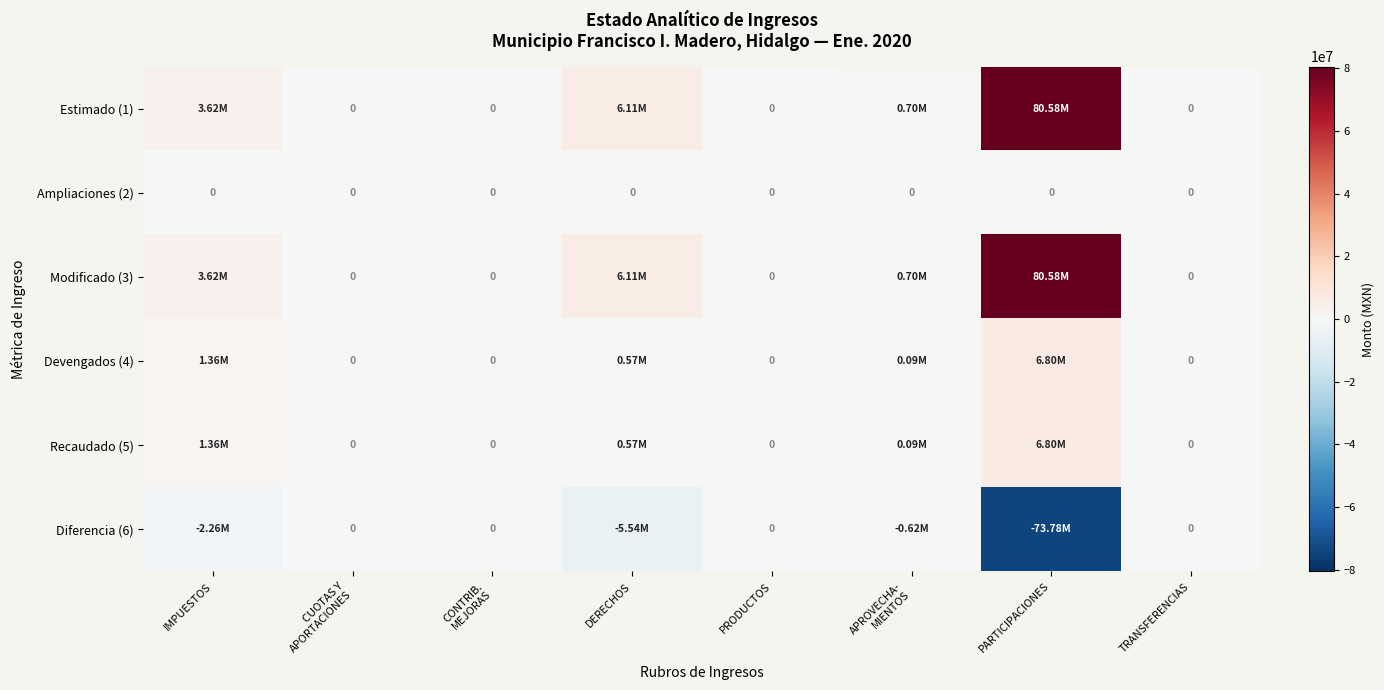

What is the smallest value displayed?

-73777565.6